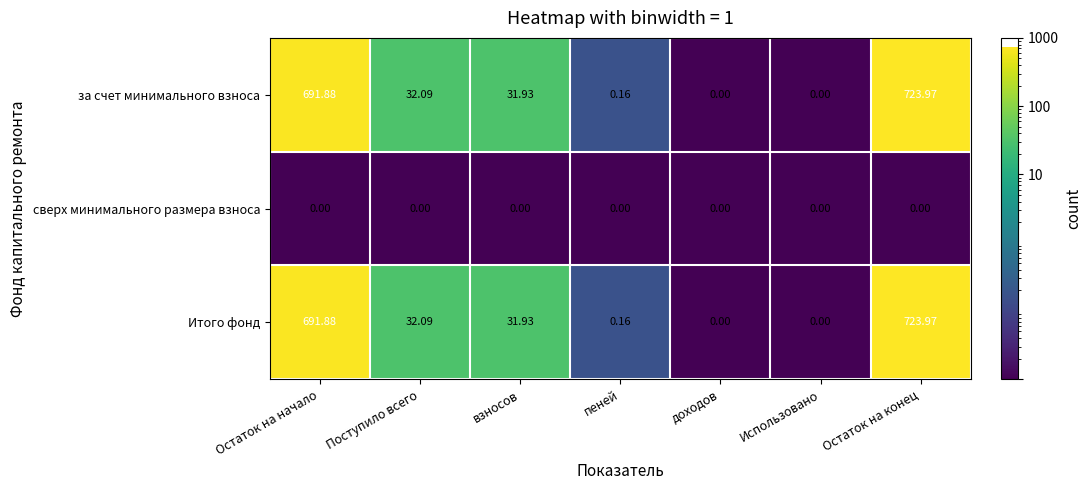

At which label is за счет минимального взноса closest to 361?

Поступило всего